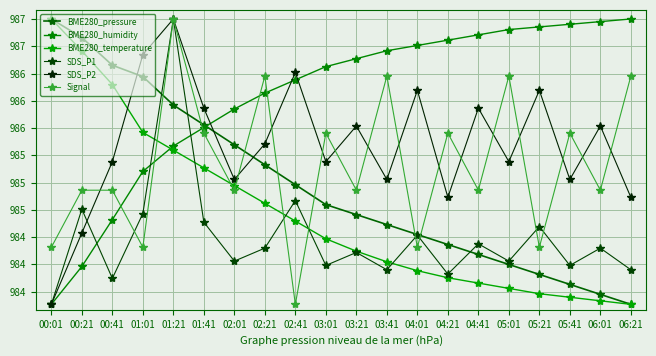

What is the label of the 13th point from the left?

04:01